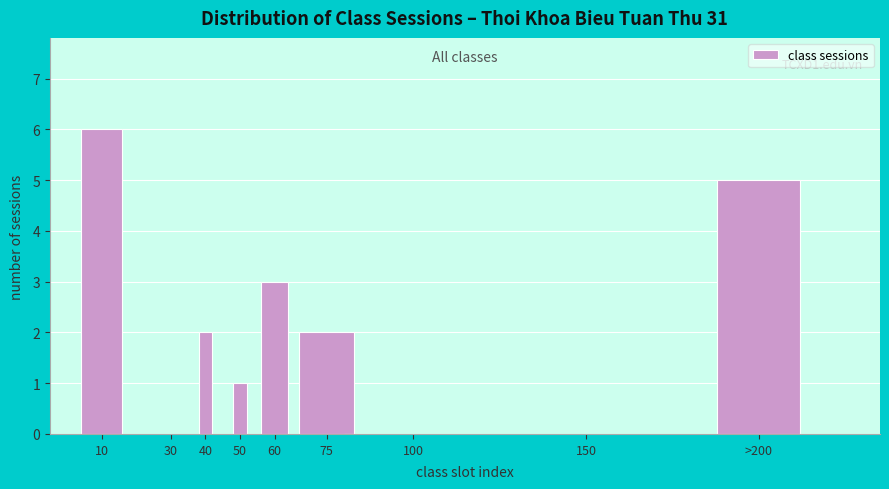

Reading left to right, extract all data points from this chart.

10=6	30=0	40=2	50=1	60=3	75=2	100=0	>200=5